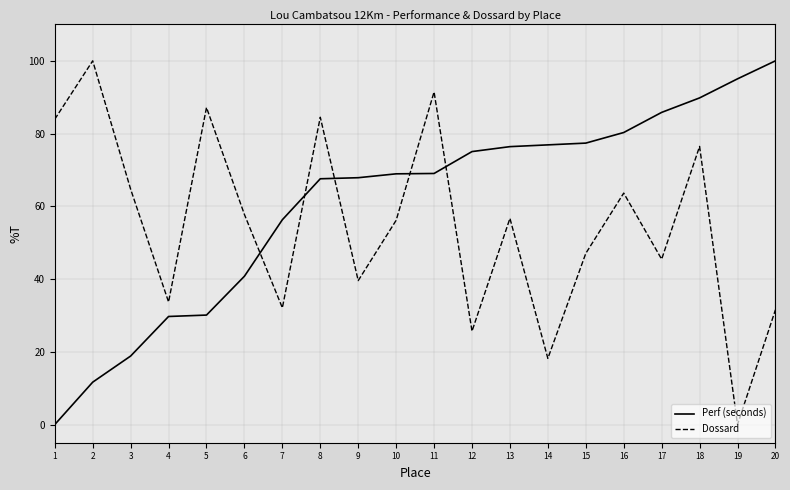

What are all the series names shown in the legend?

Perf (seconds), Dossard